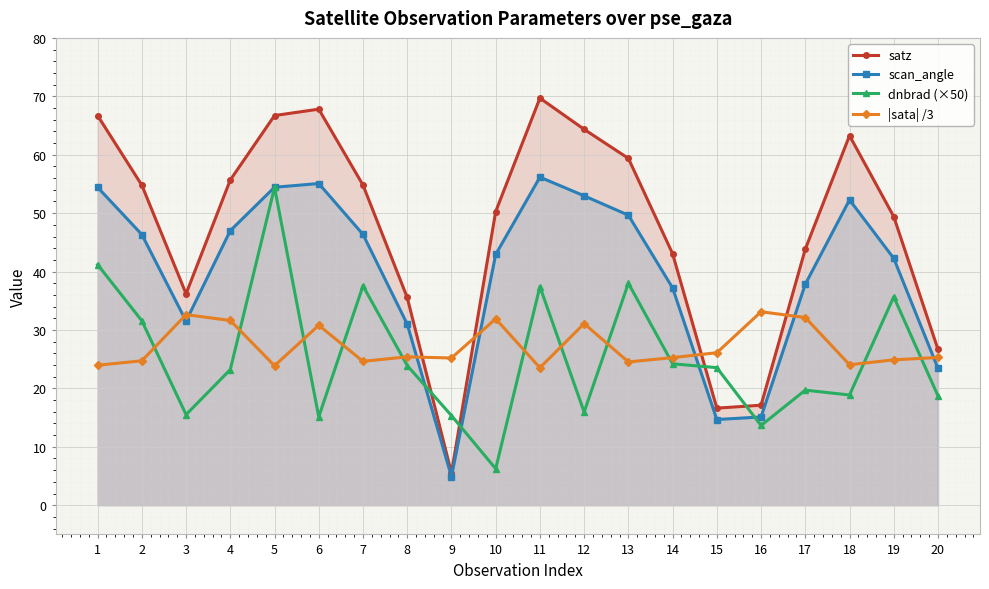

Rank the series at 1 from highest to lowest value.

satz, scan_angle, dnbrad (×50), |sata| /3